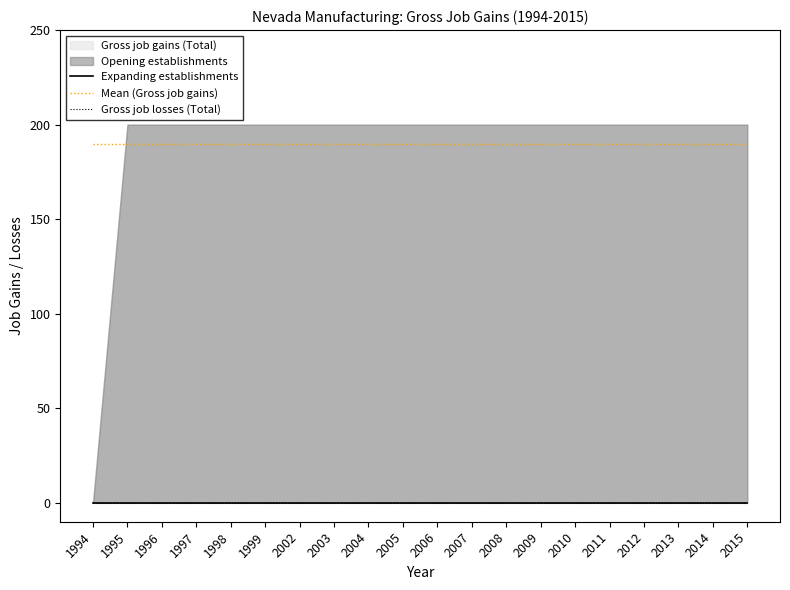

What is the value of the Mean (Gross job gains) point at the 6th from the left?

190